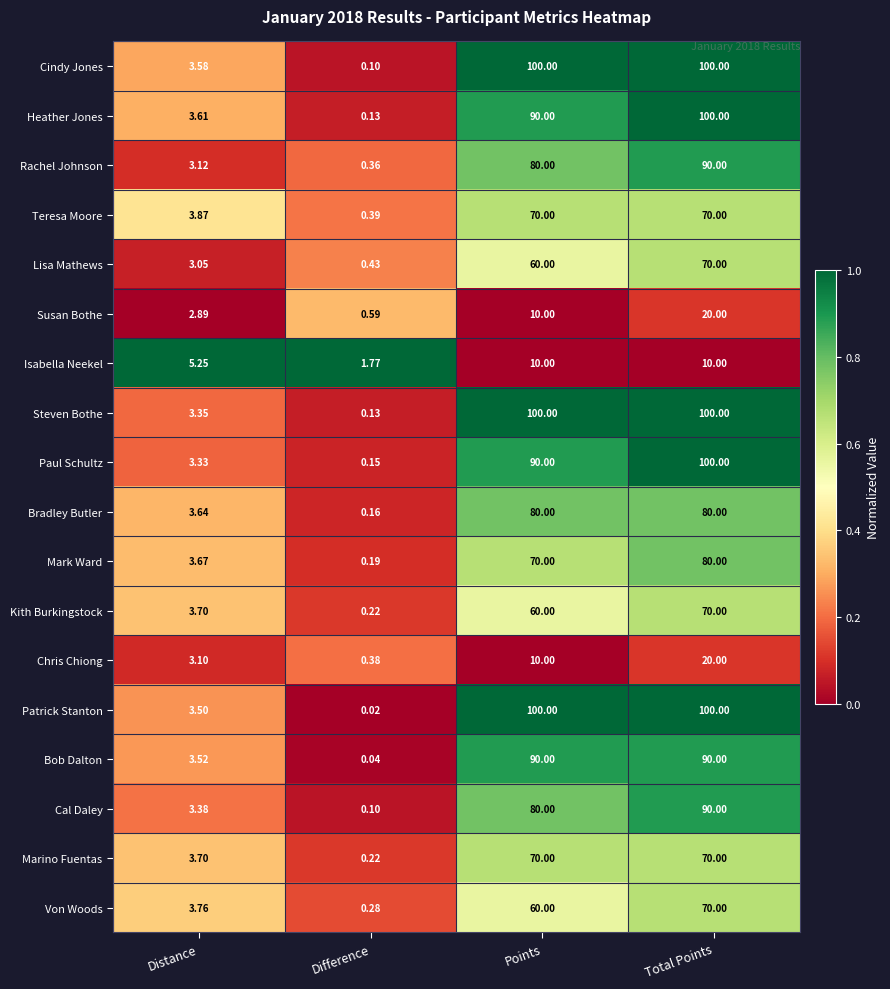

Which series has the widest spread of values?

Patrick Stanton